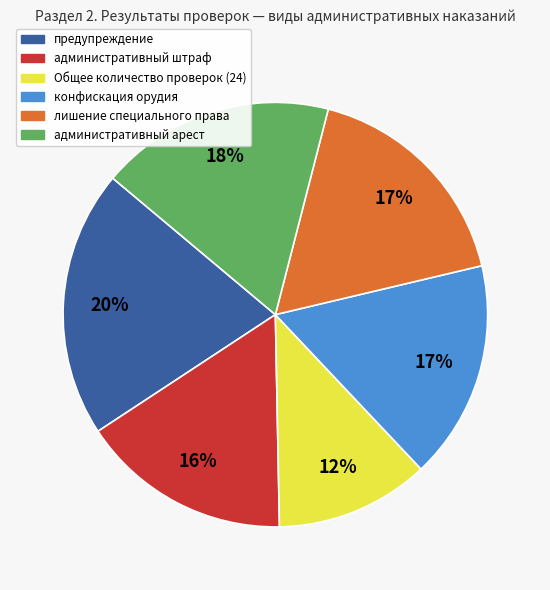

Does Общее количество проверок (24) represent more than half of the total?

No